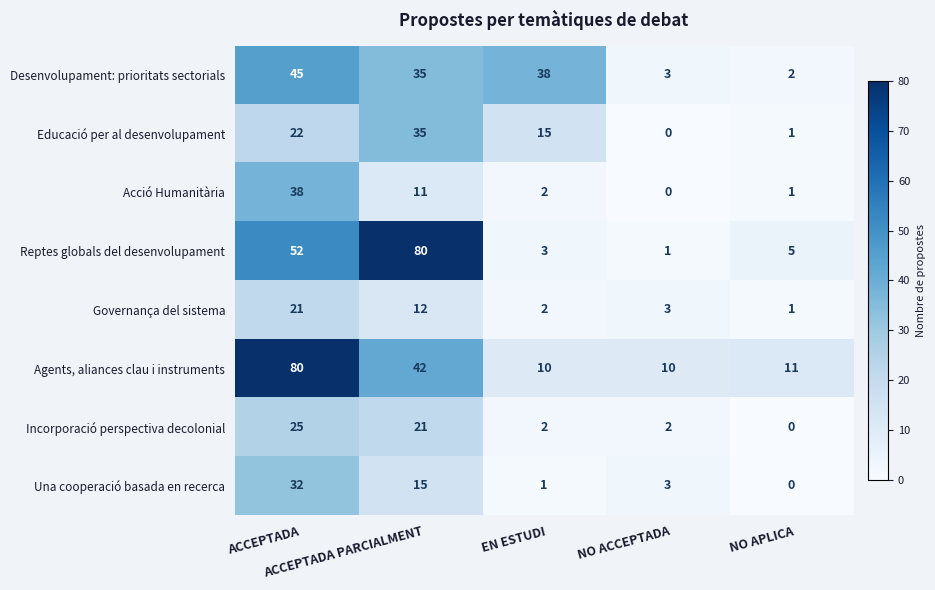

How many categories are shown in the chart?

5